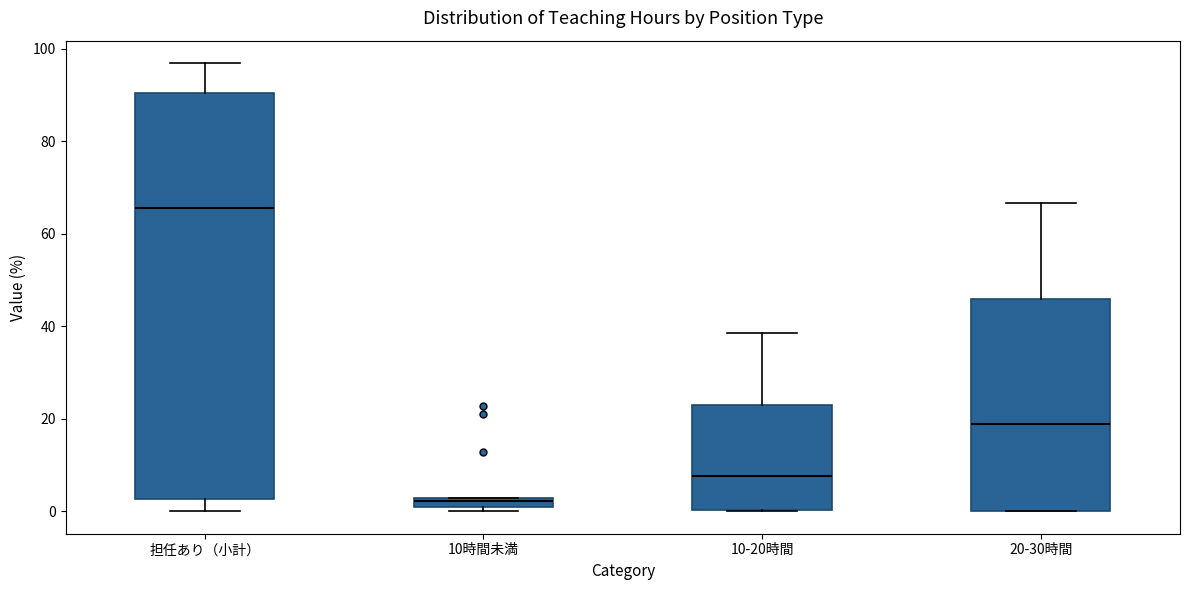

Where is the lower edge of the box for 担任あり（小計） on the y-axis? The values are not printed on the chart, so give them approximately, as read against the axis.

2